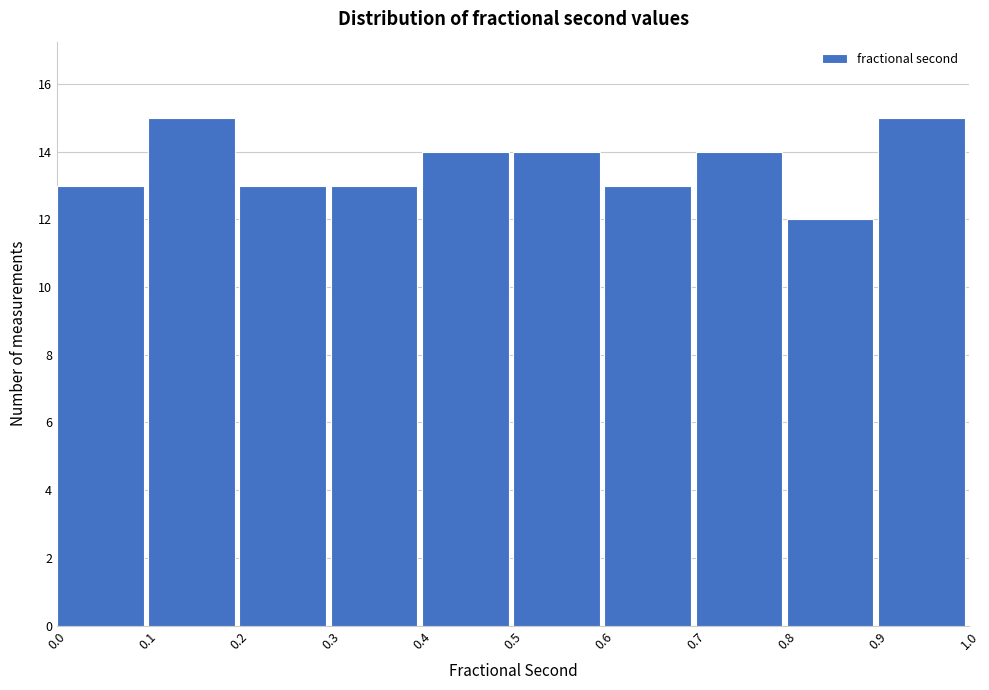

Reading left to right, list every bar in this chart as the range it spans on the x-axis followed by its height. The values are not printed on the chart, so give them approximately, as read against the axis.

0.0 to 0.1: 13
0.1 to 0.2: 15
0.2 to 0.3: 13
0.3 to 0.4: 13
0.4 to 0.5: 14
0.5 to 0.6: 14
0.6 to 0.7: 13
0.7 to 0.8: 14
0.8 to 0.9: 12
0.9 to 1.0: 15